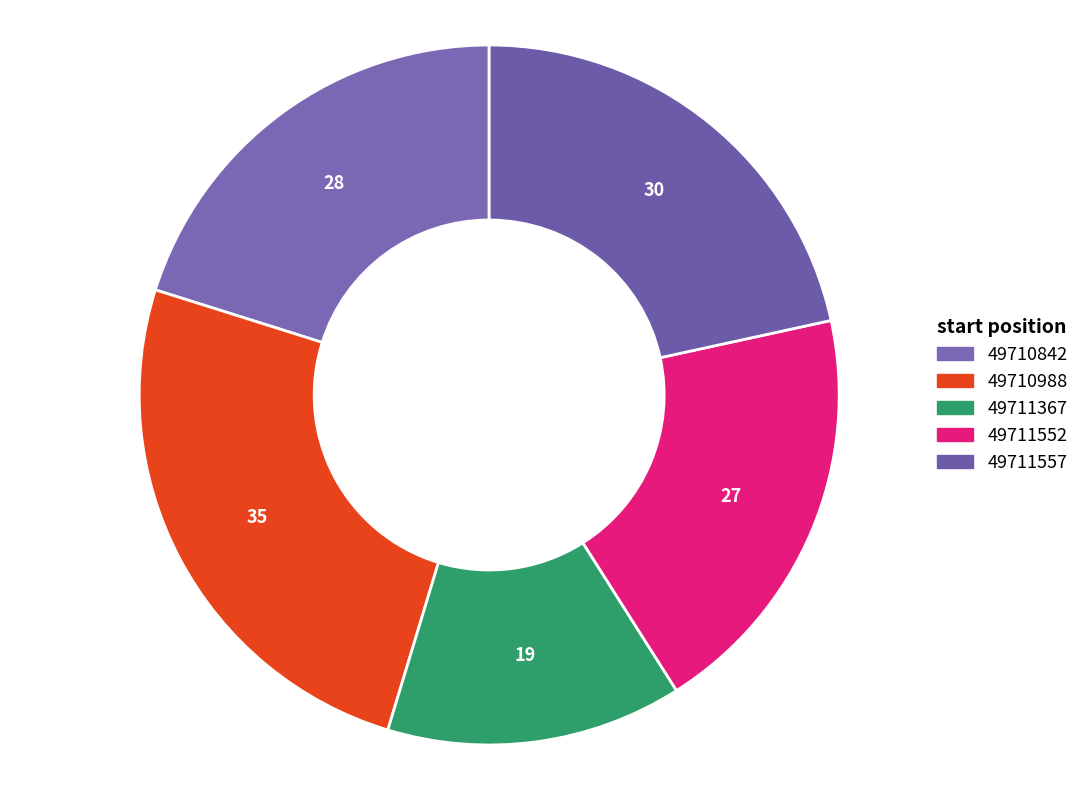

To the nearest percent, what is the difference between the 49711552 and 49710988 slice percentages?

6%